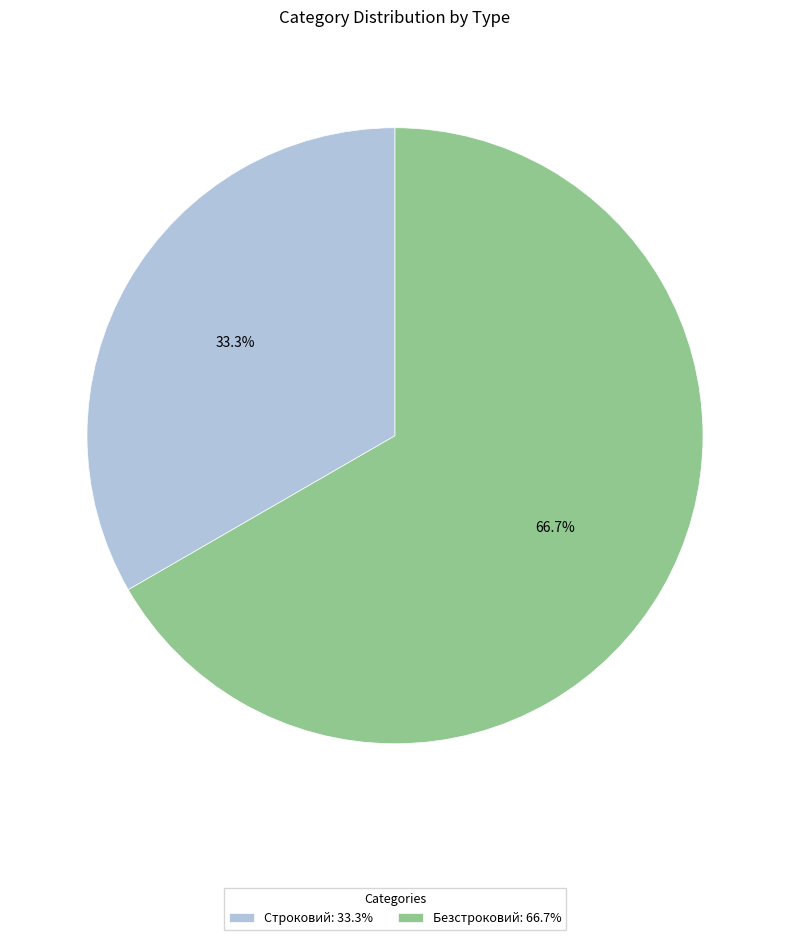

The Строковий slice represents 33% of the pie. True or false?

True